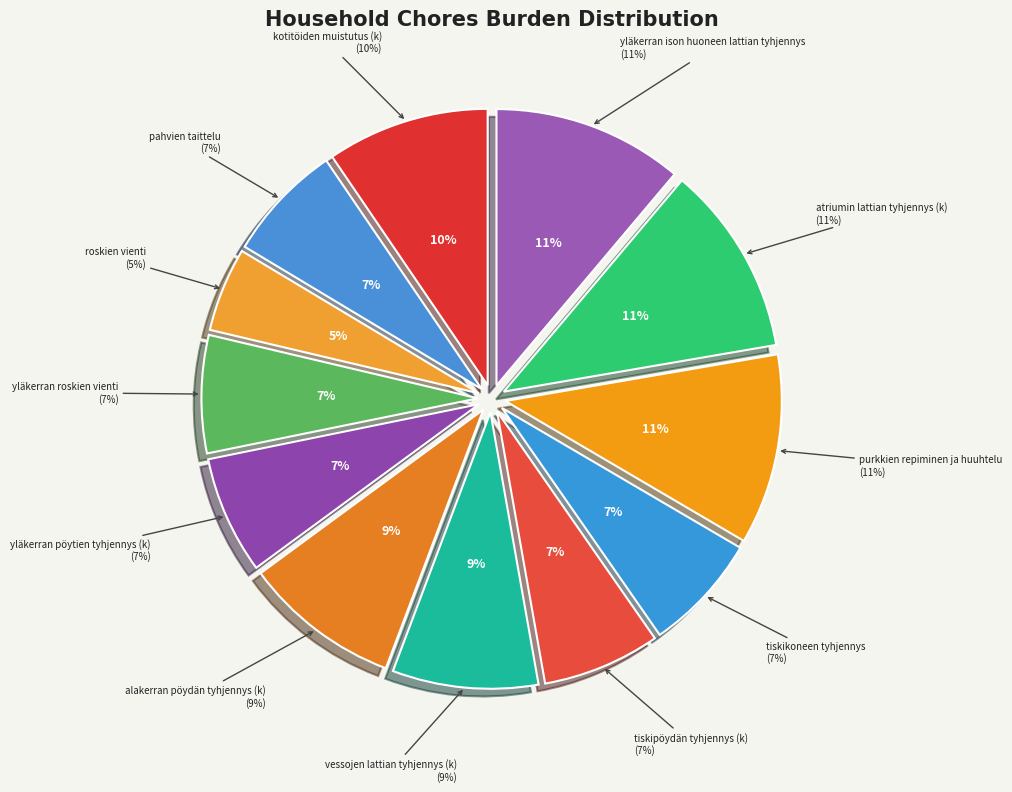

Combined, what portion of the pie is yläkerran roskien vienti and vessojen lattian tyhjennys (k)?

15.4%